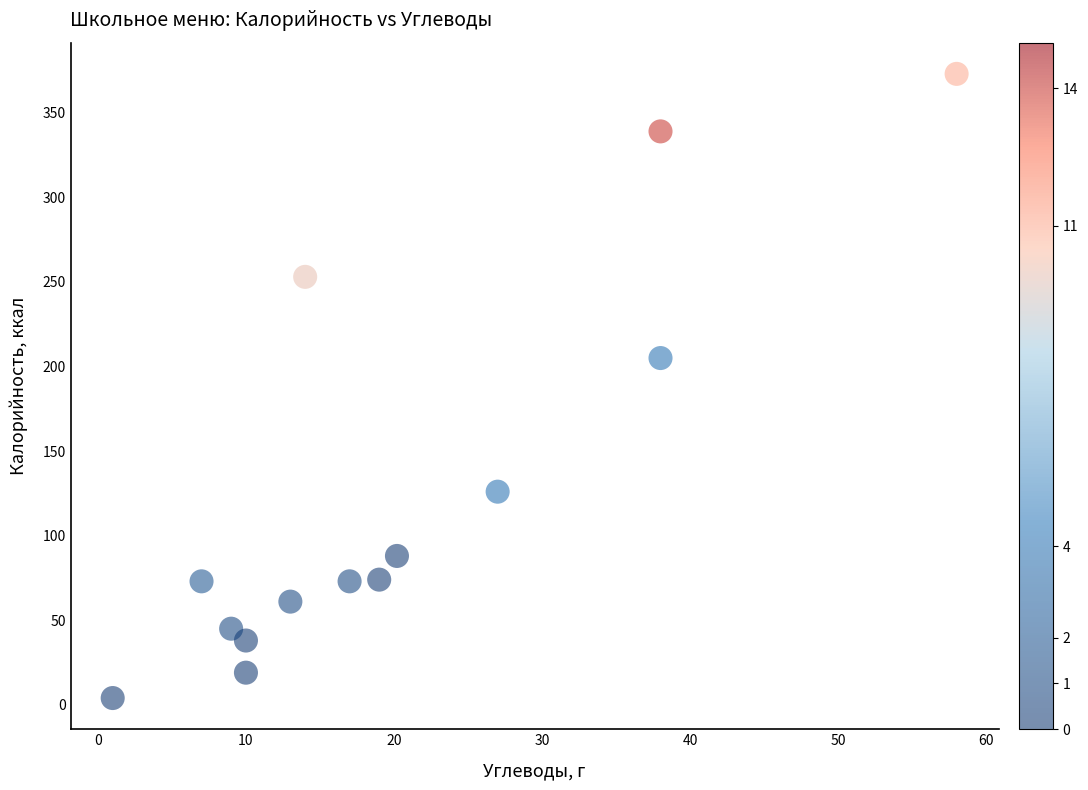

What Y value in the scatter plot is closest to 188?

205